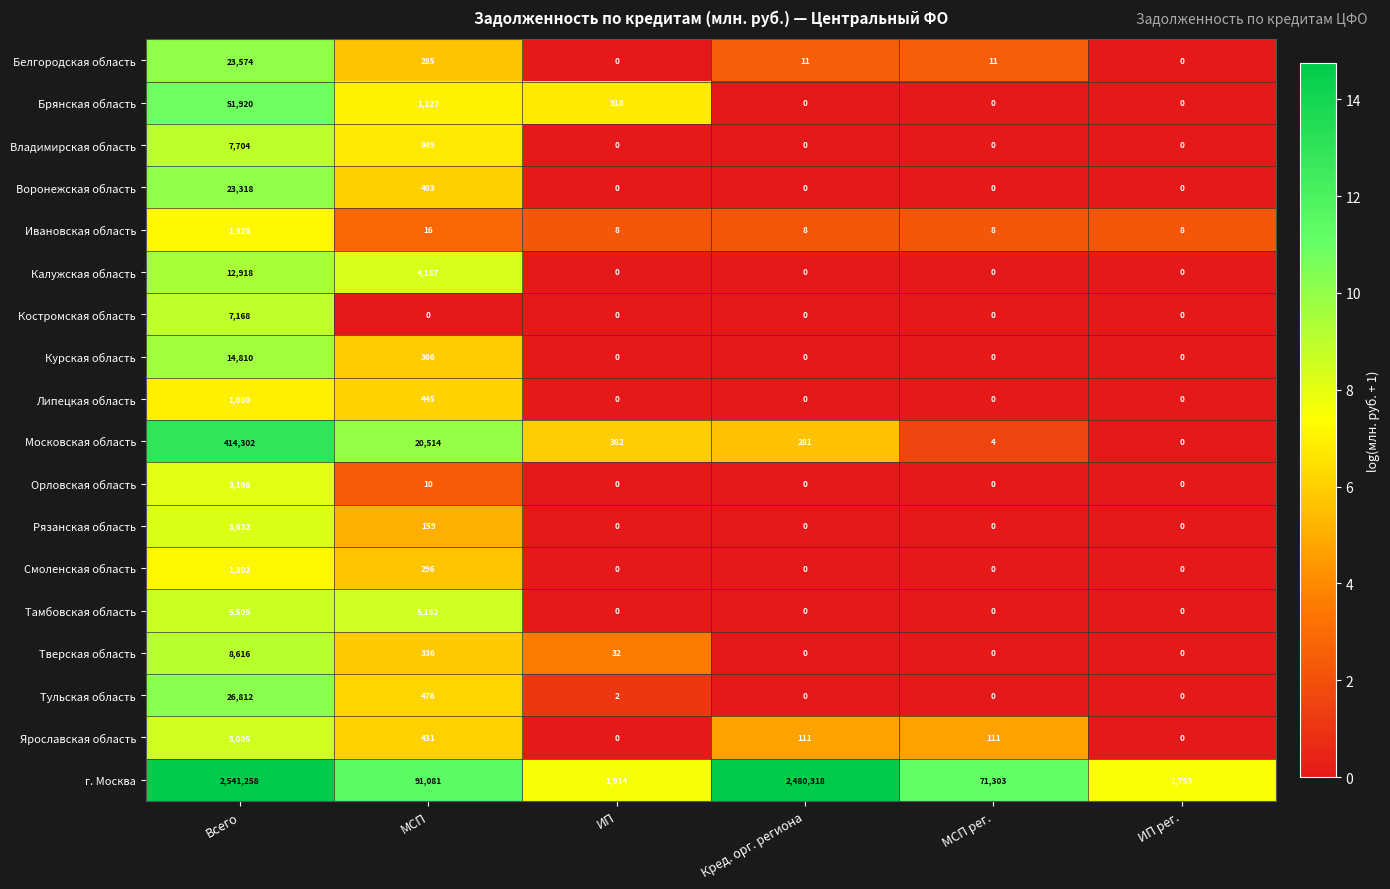

At which label is Рязанская область closest to 1816?

МСП